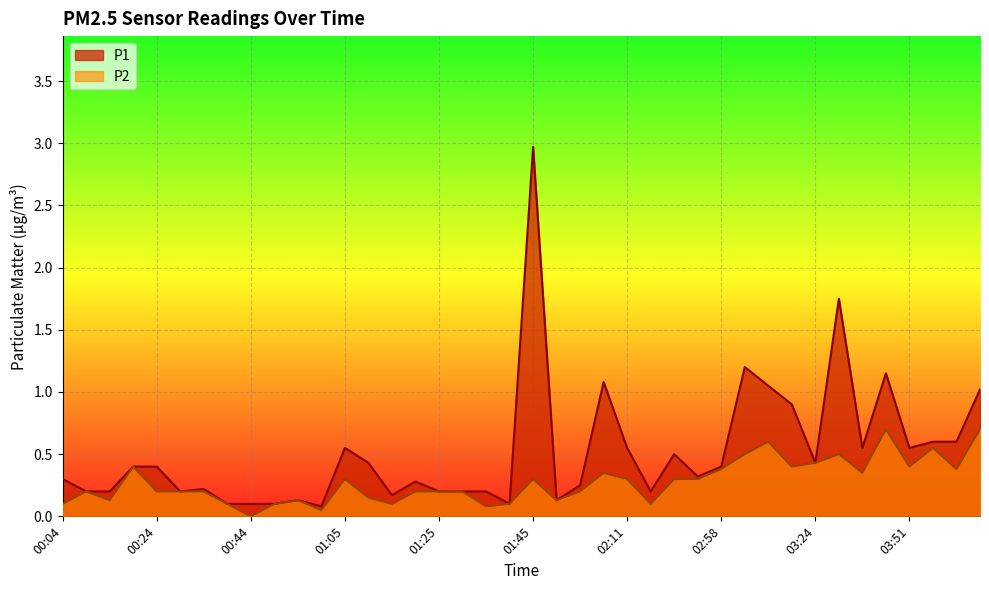

The P2 series shows 0.2 at 03:04. True or false?

False